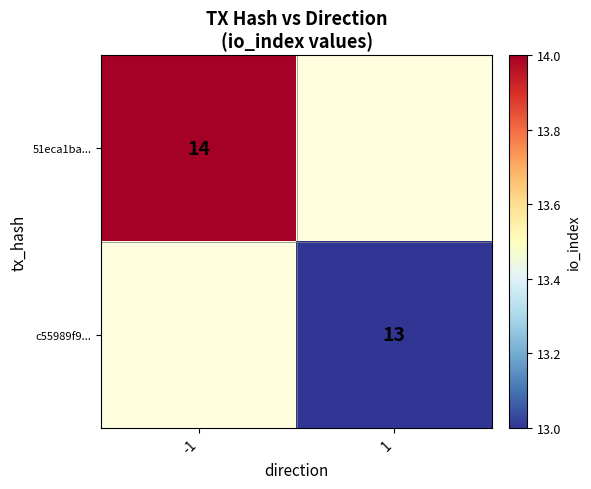

Which has a higher value, 1 or -1?

-1